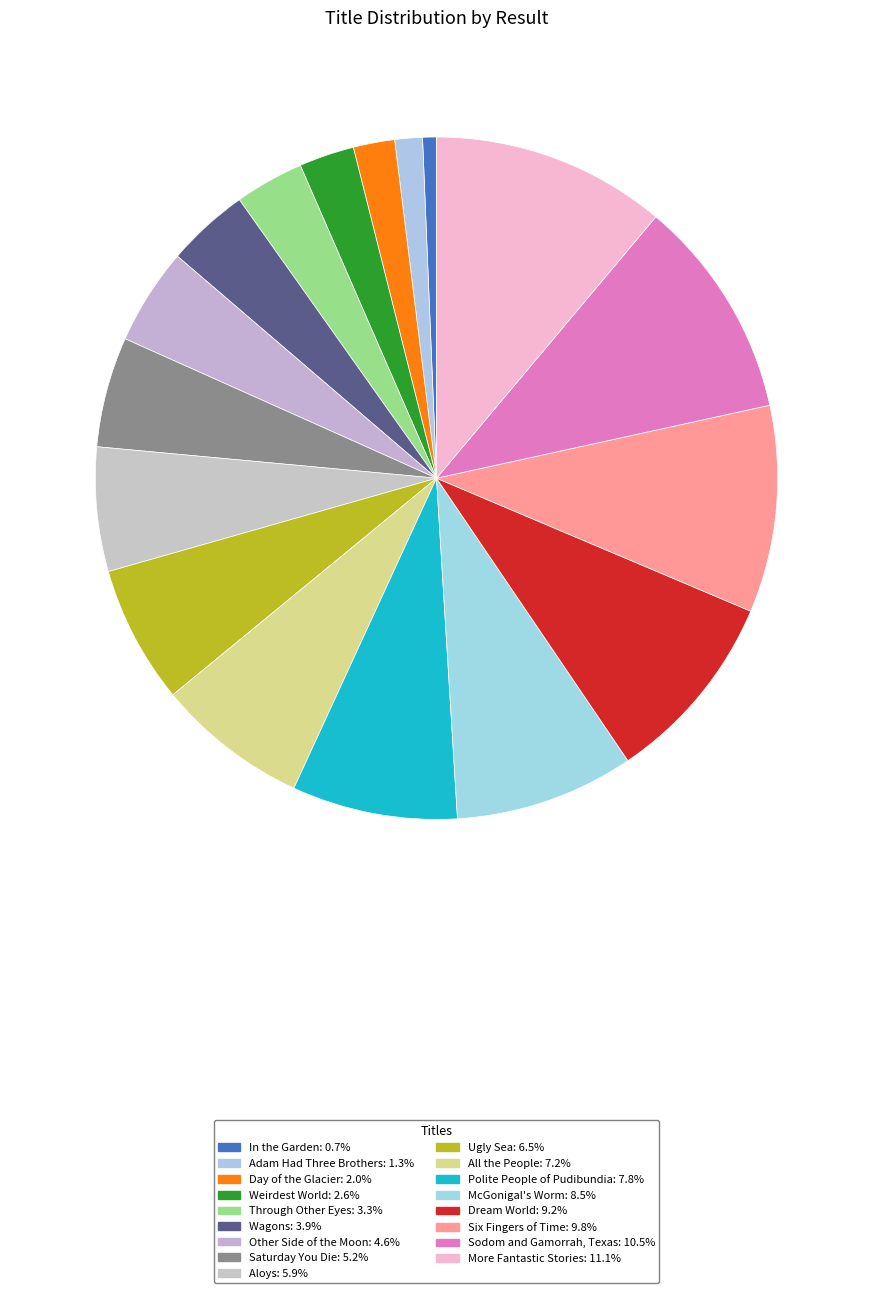

Count the number of slices in the pie.

17